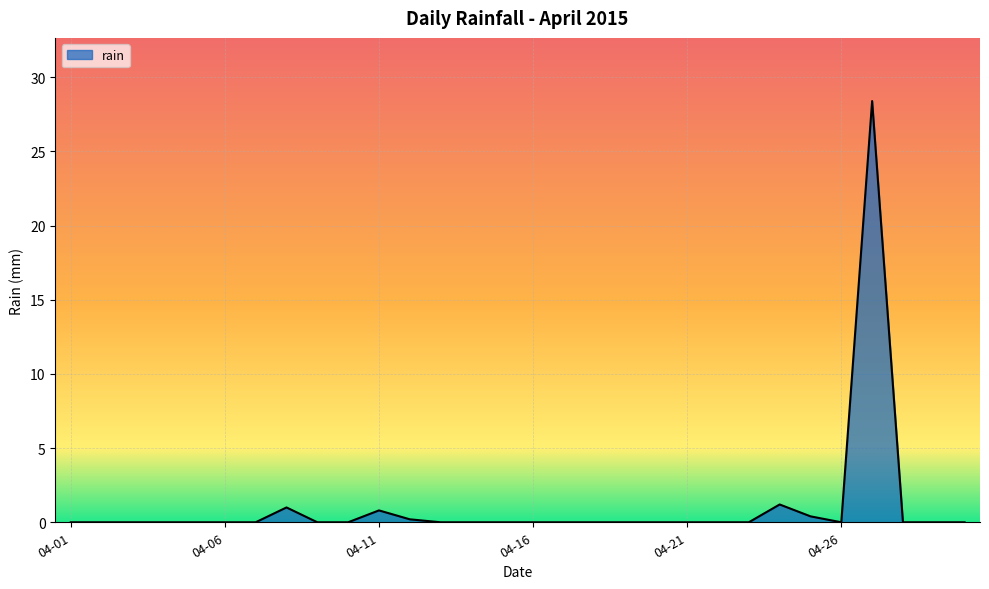

What is the difference between the maximum and minimum values?

28.4